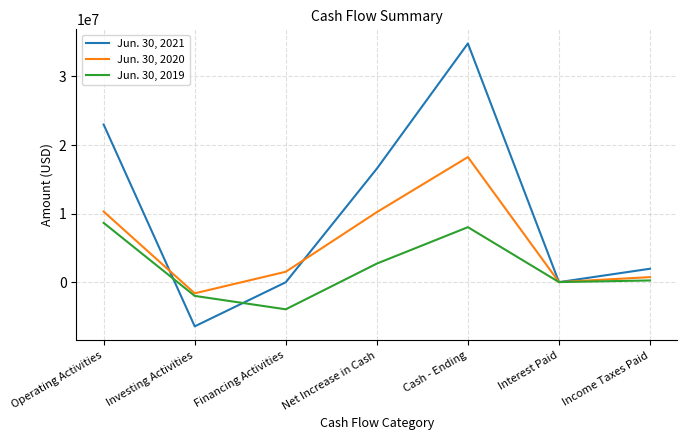

At which label does Jun. 30, 2019 first exceed 262000?

Operating Activities